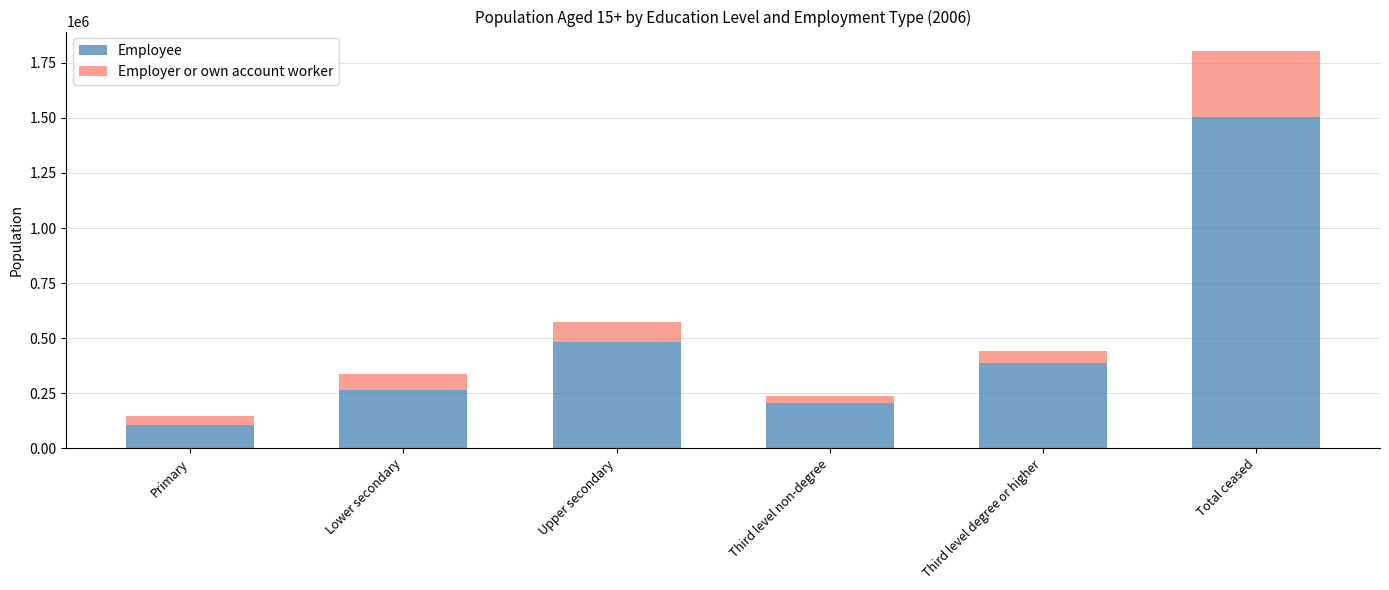

What is the total value across all series at Primary?

148303